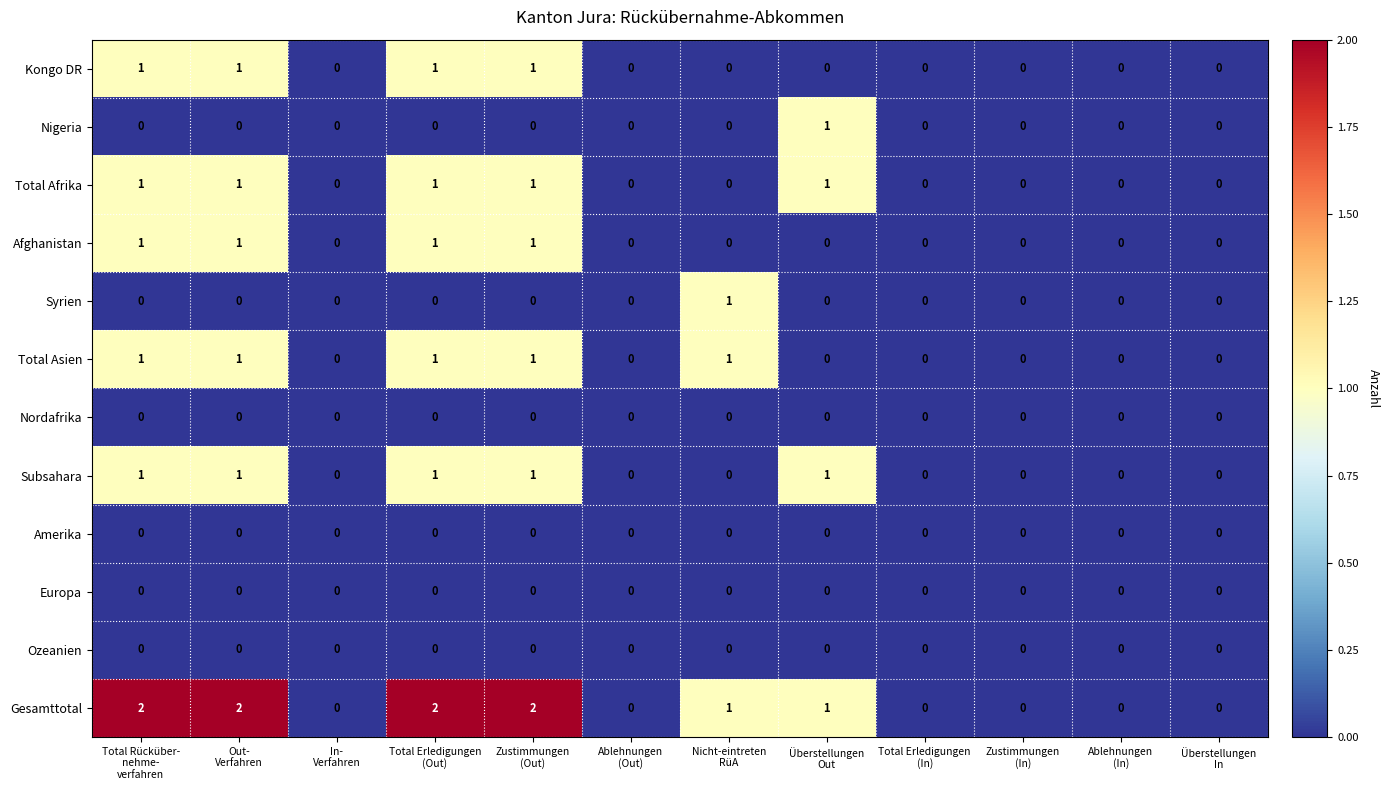

What is the sum of all Afghanistan values?

4